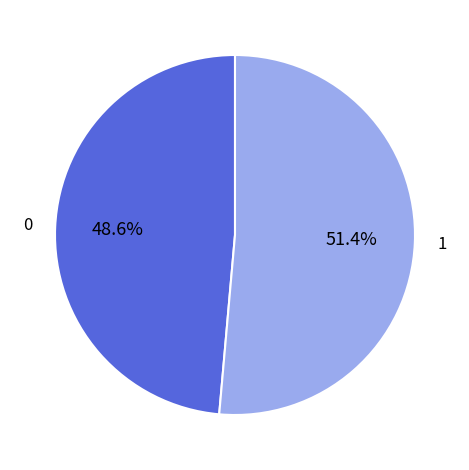

Does any single category account for the majority?

Yes